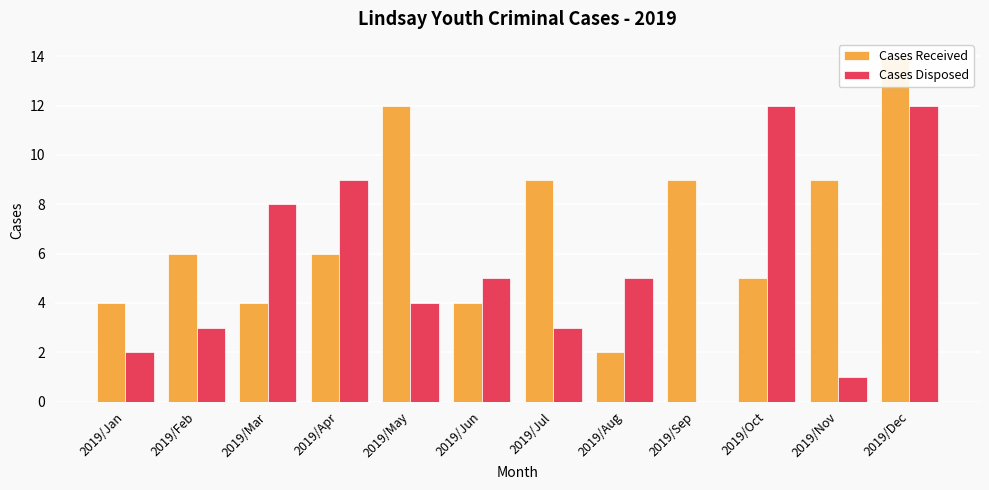

The Cases Disposed series shows 2 at 2019/Nov. True or false?

False